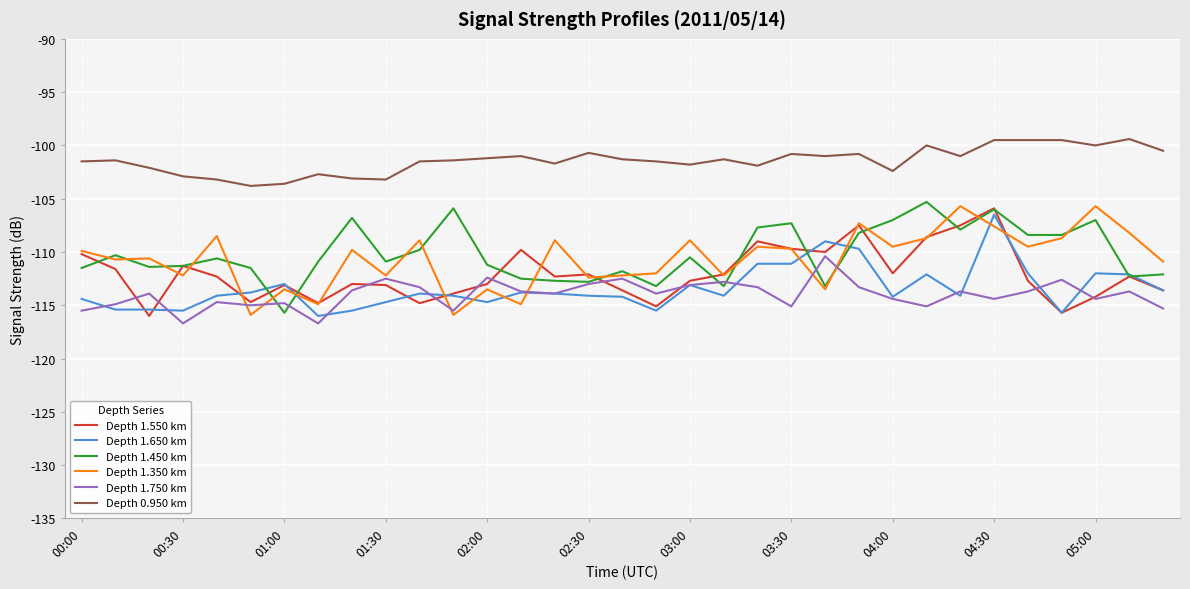

Which series has the largest total across all categories?

Depth 0.950 km